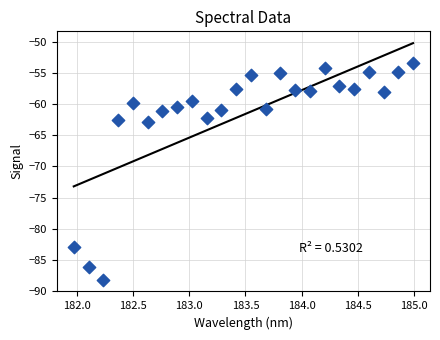

What is the range of X values (max minus min)?

3.0